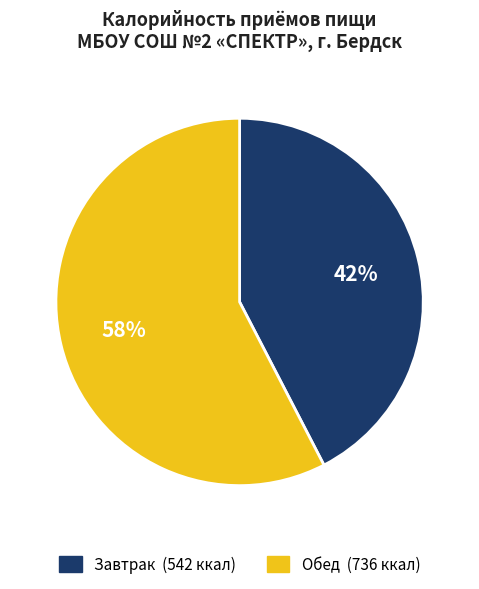

Is there a majority slice in this chart?

Yes